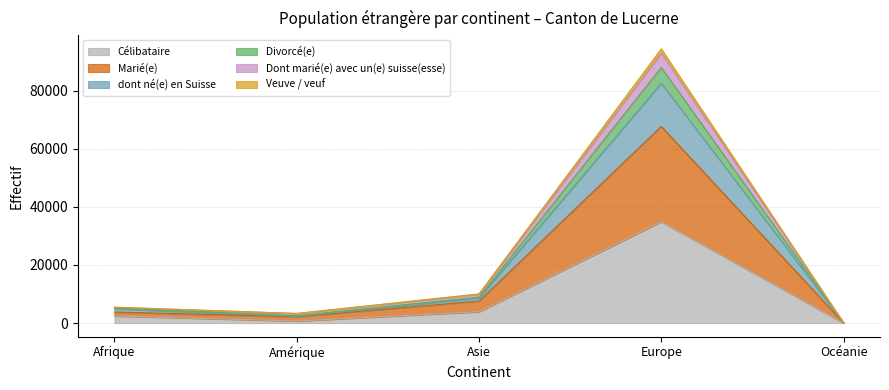

True or false: Célibataire and Divorcé(e) intersect in this chart.

False